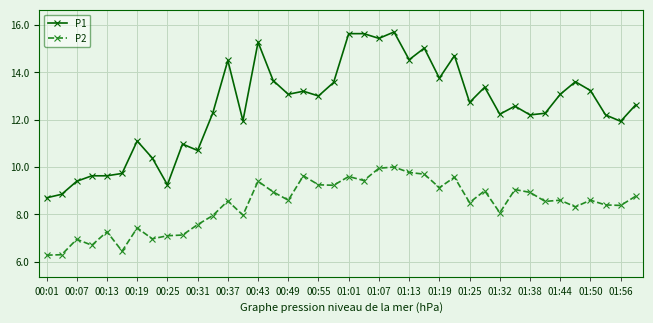

What is the maximum value shown in the chart?

15.7